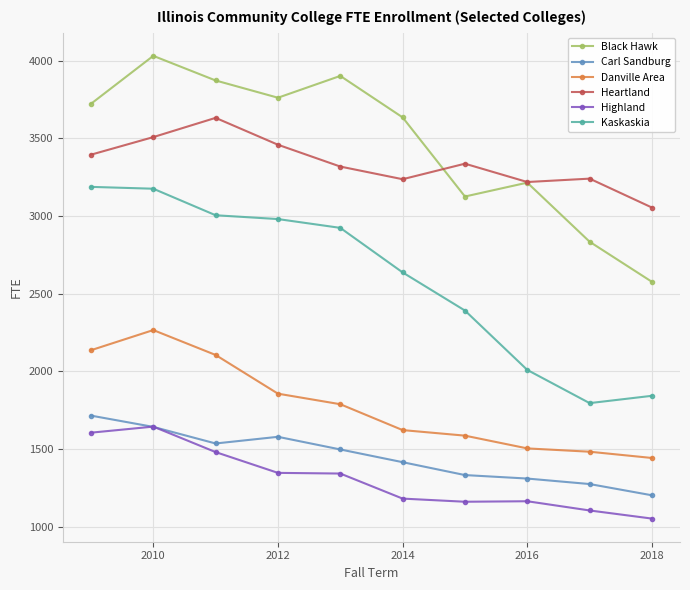

What is the greatest value displayed?

4030.8